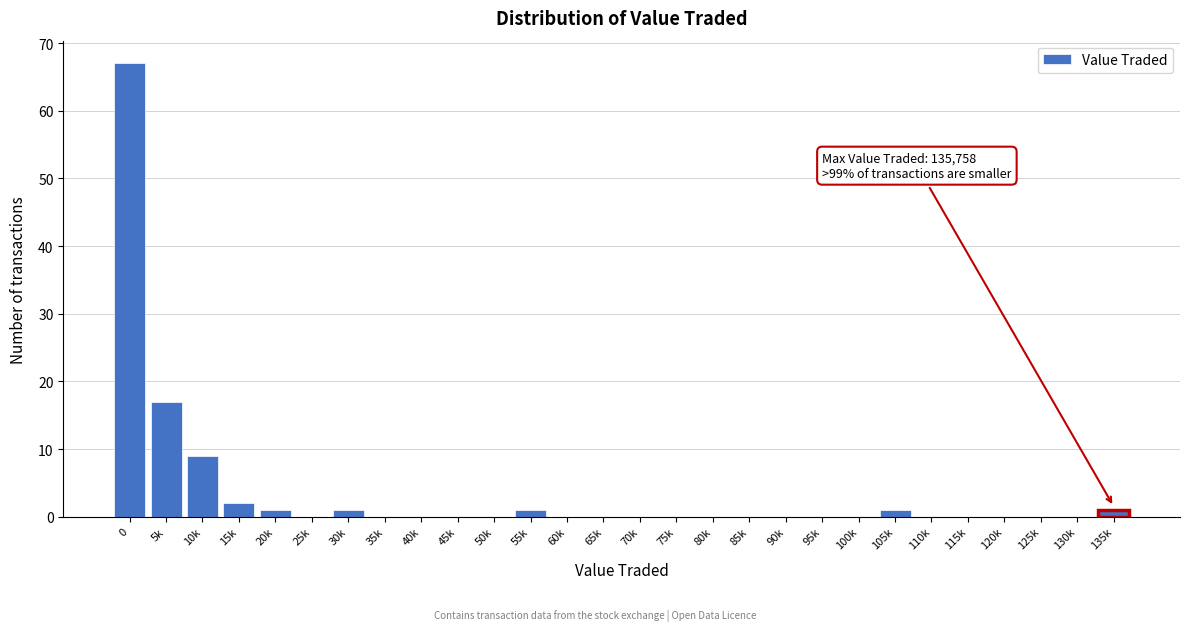

Reading left to right, what are all the values shown in this chart?

0=67	5k=17	10k=9	15k=2	20k=1	25k=0	30k=1	35k=0	40k=0	45k=0	50k=0	55k=1	60k=0	65k=0	70k=0	75k=0	80k=0	85k=0	90k=0	95k=0	100k=0	105k=1	110k=0	115k=0	120k=0	125k=0	130k=0	135k=1